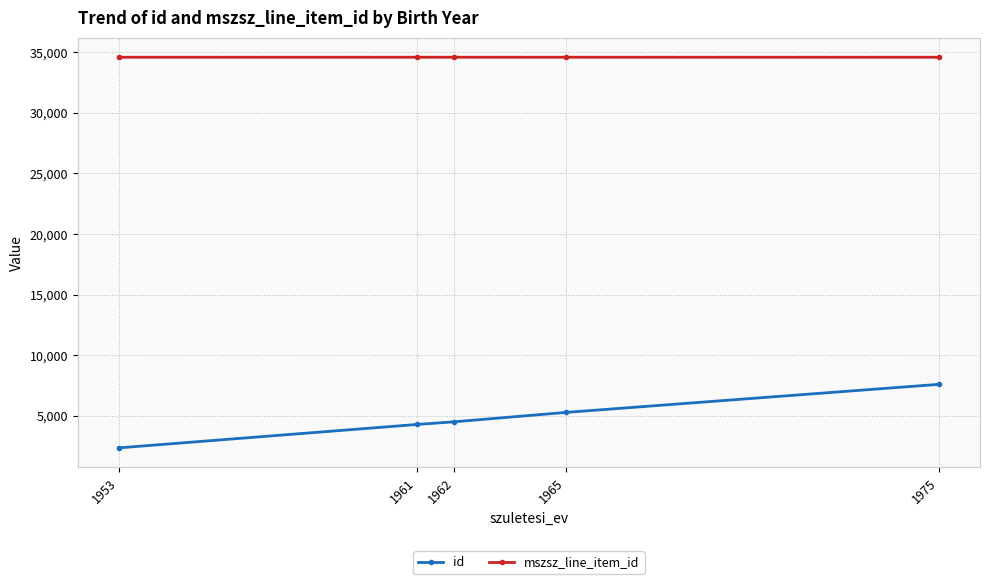

Which series has the largest total across all categories?

mszsz_line_item_id